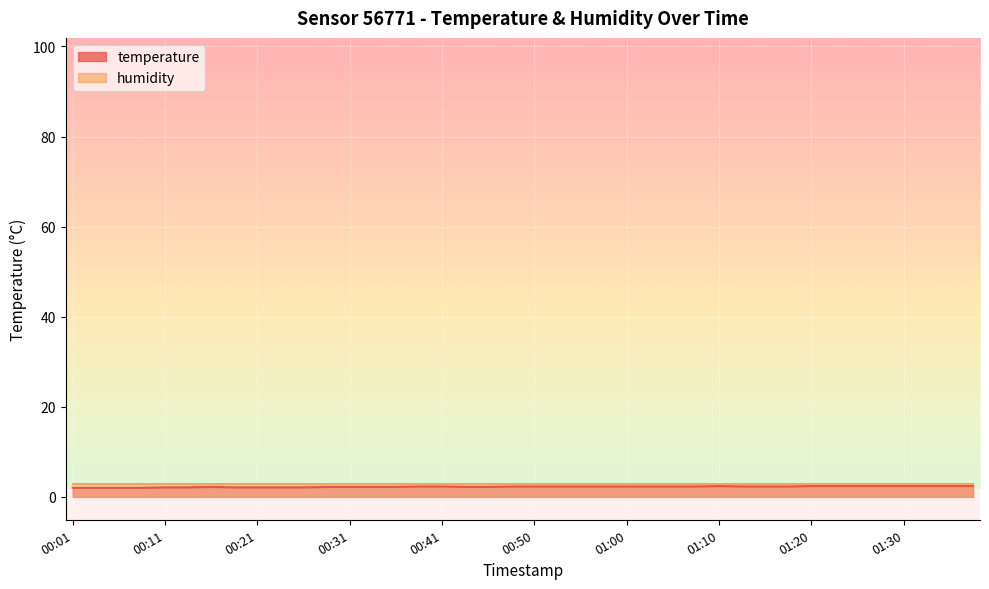

What value does the data have at 00:45?

2.2